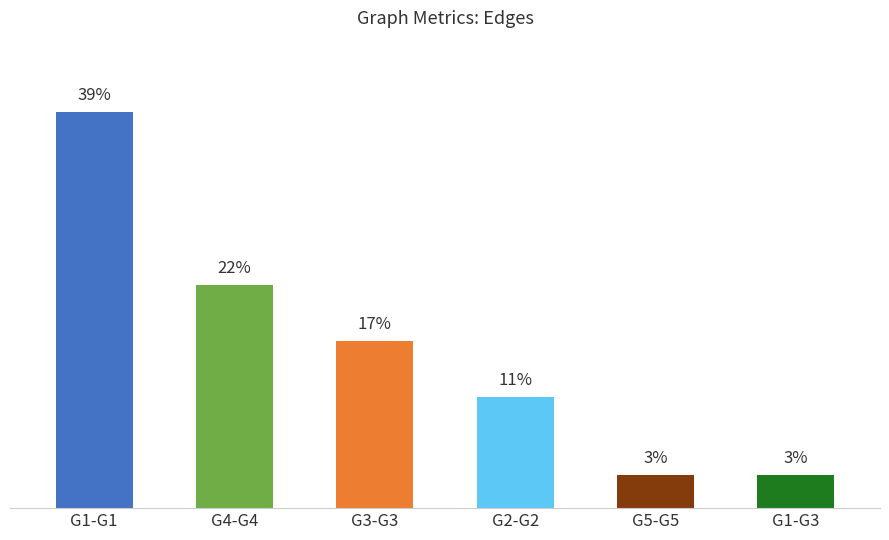

What position from the left is G2-G2?

4